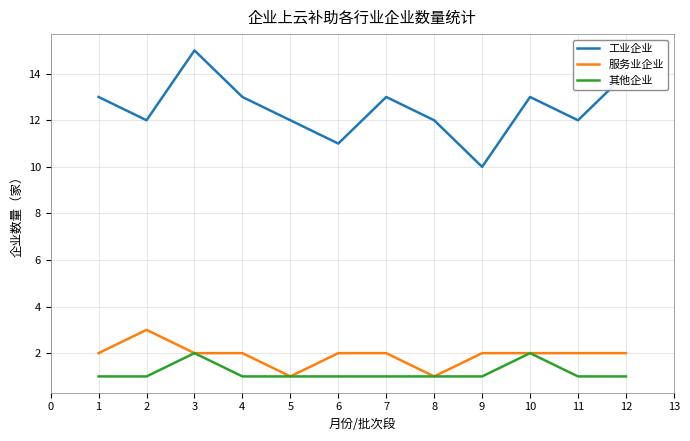

The 工业企业 series shows 16 at 6. True or false?

False